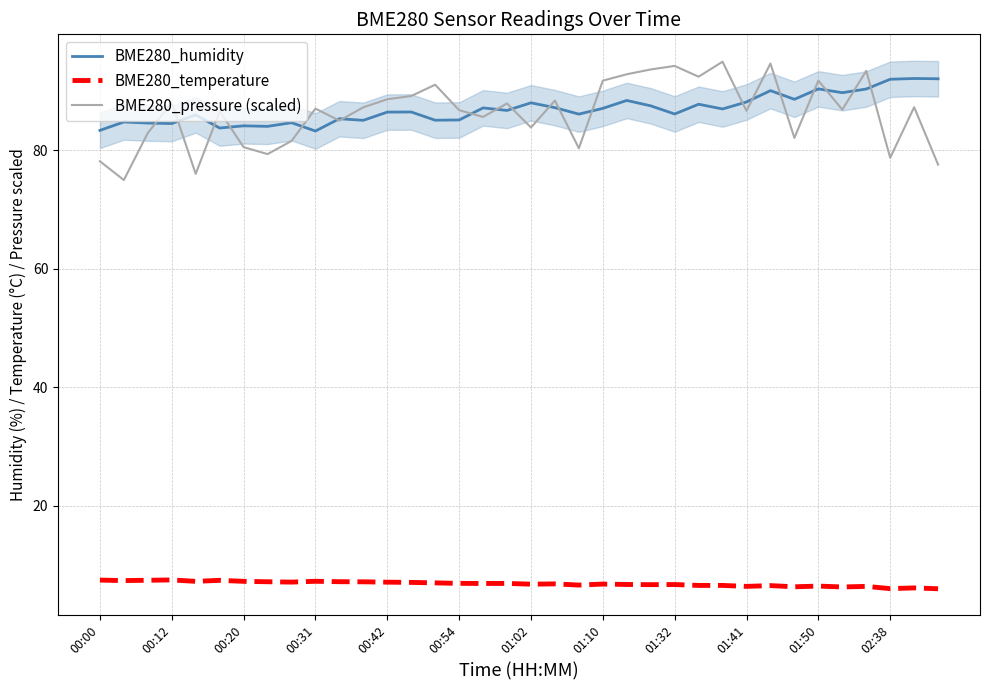

What is the highest value of the BME280_temperature series?

7.4